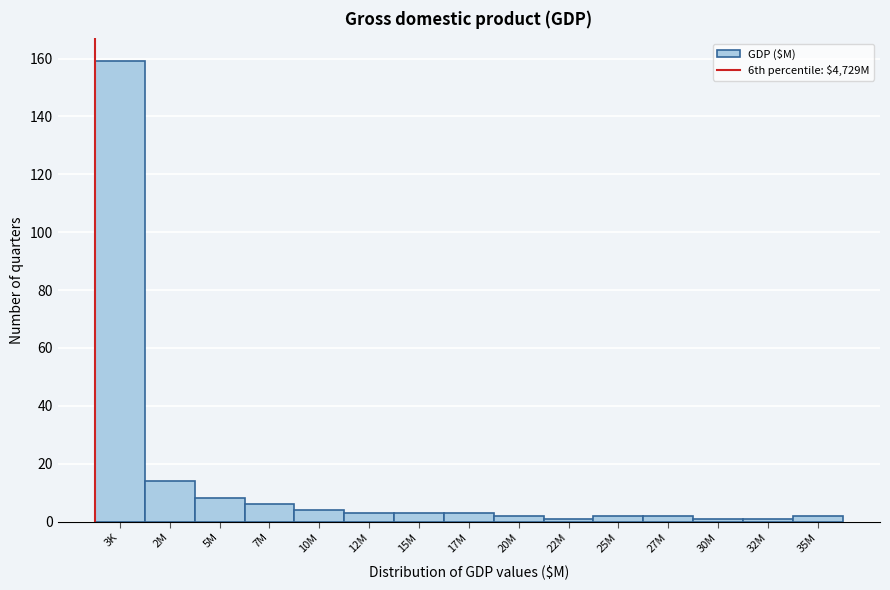

Reading left to right, what are all the values shown in this chart?

3K=159	2M=14	5M=8	7M=6	10M=4	12M=3	15M=3	17M=3	20M=2	22M=1	25M=2	27M=2	30M=1	32M=1	35M=2